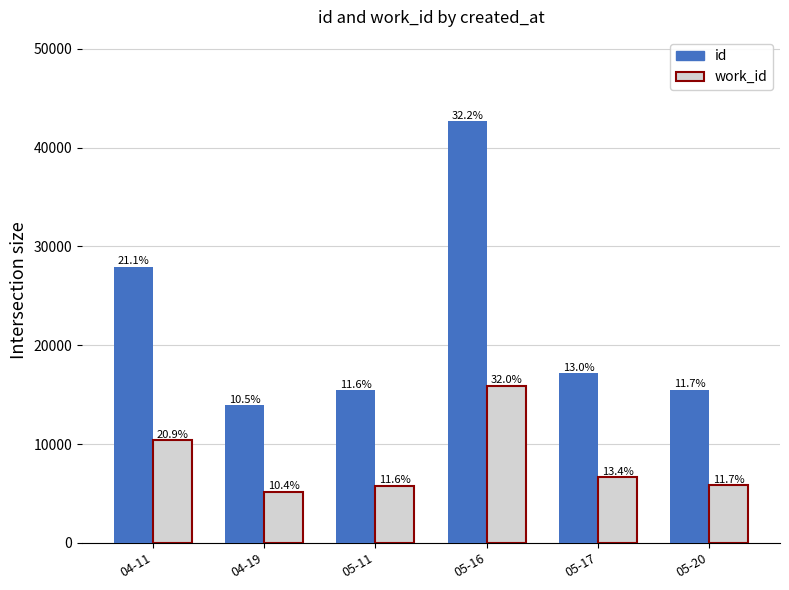

The value of id at 05-17 is 25761. True or false?

False